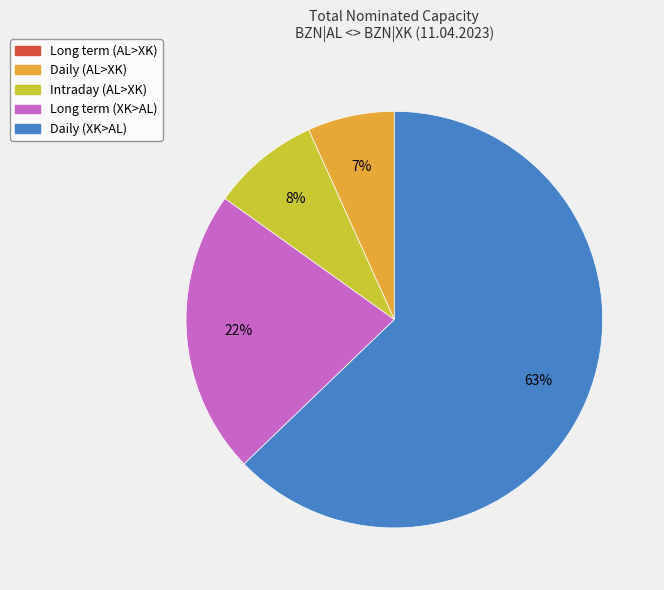

To the nearest percent, what is the average slice percentage?

20%